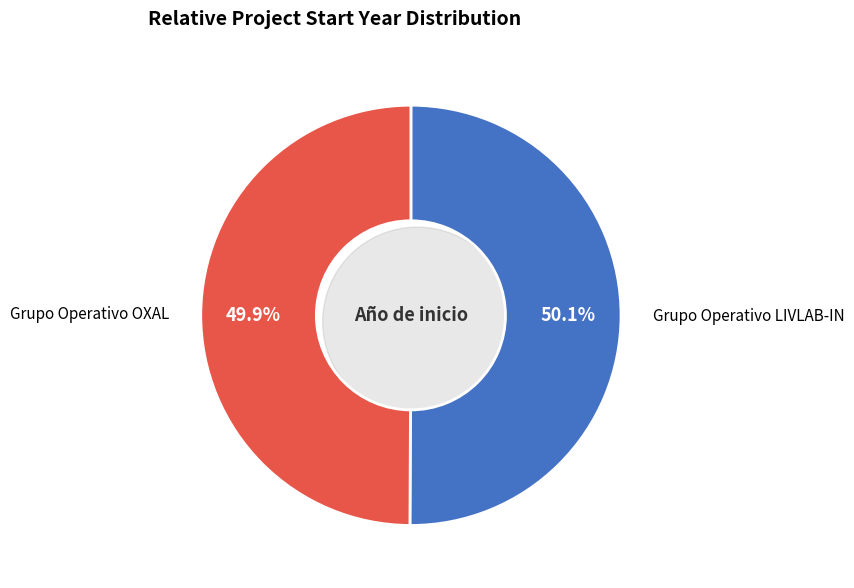

What is the ratio of the value at Grupo Operativo OXAL to the value at Grupo Operativo LIVLAB-IN?

1.0